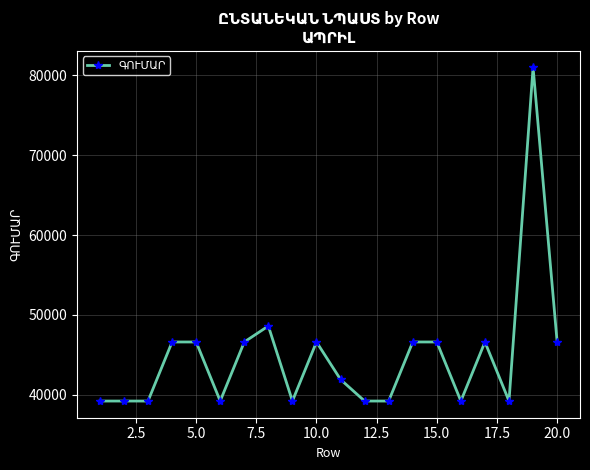

True or false: the data has more than 2 interior local peaks.

True